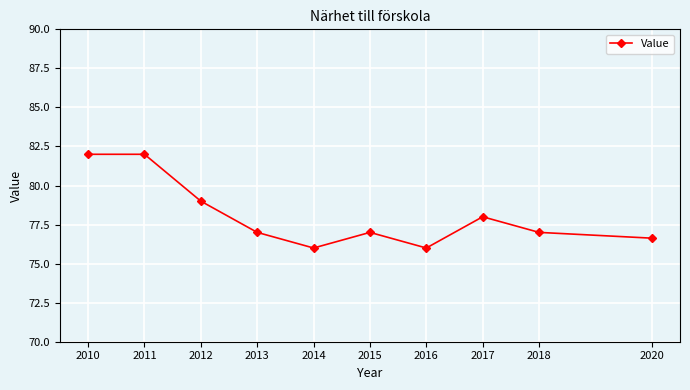

What is the maximum value shown in the chart?

82.0